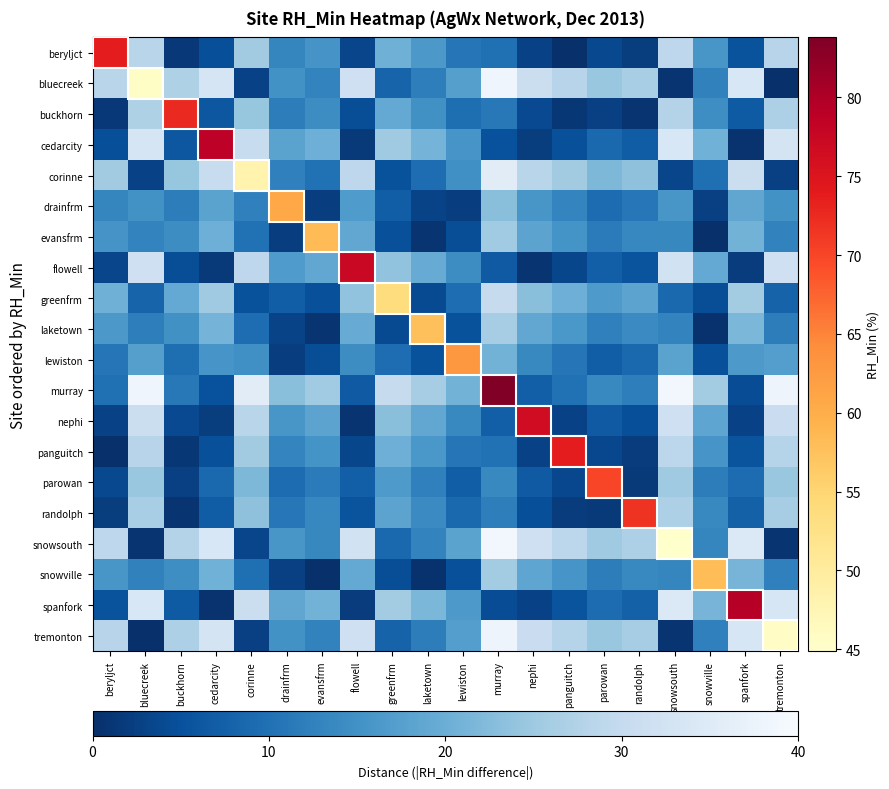

Count the number of categories in the chart.

20